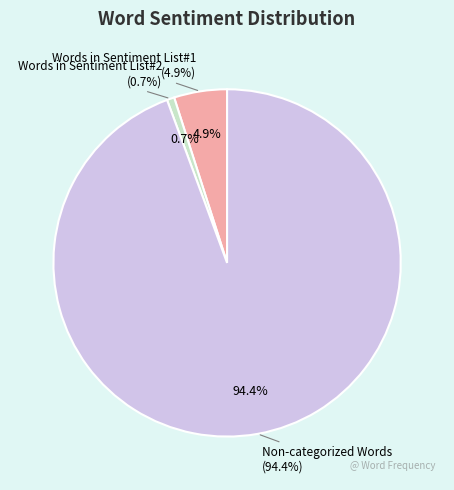

True or false: Non-categorized Words accounts for 88% of the total.

False